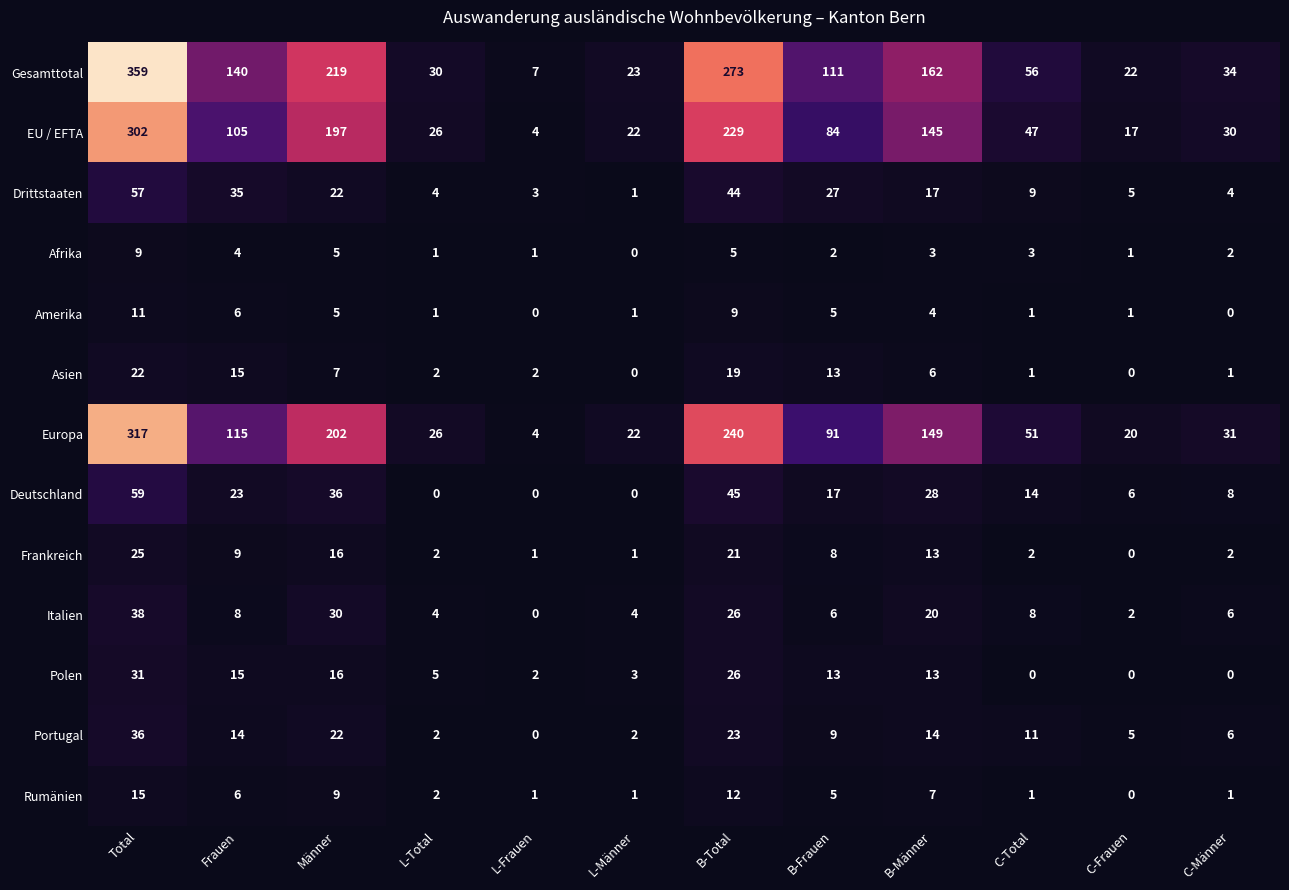

How many distinct data groups are displayed?

13